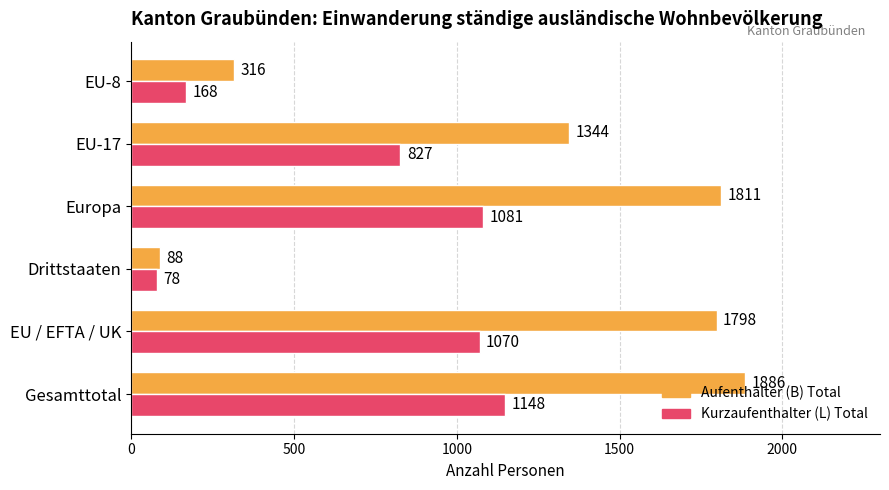

At which label is Aufenthalter (B) Total closest to 987?

EU-17